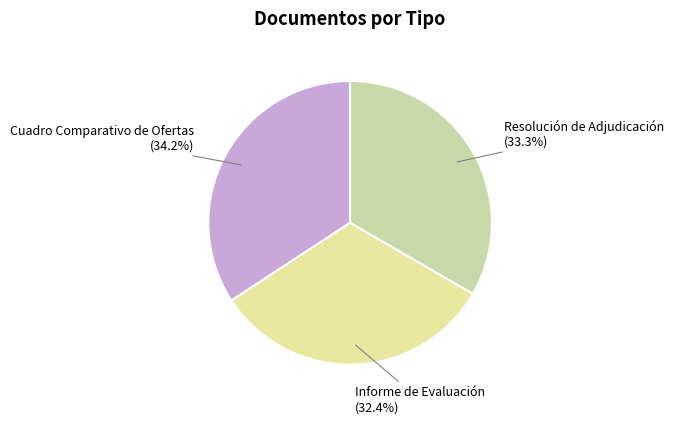

Is there any slice that represents more than half of the pie?

No